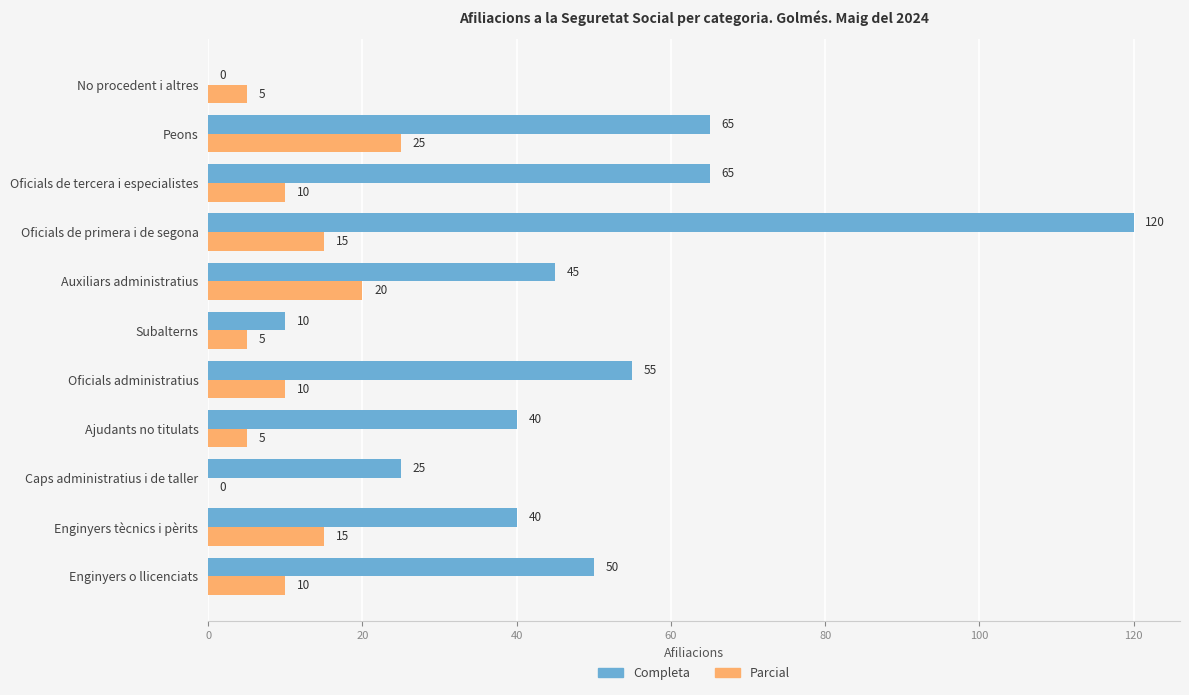

What is the sum of all Completa values?

515